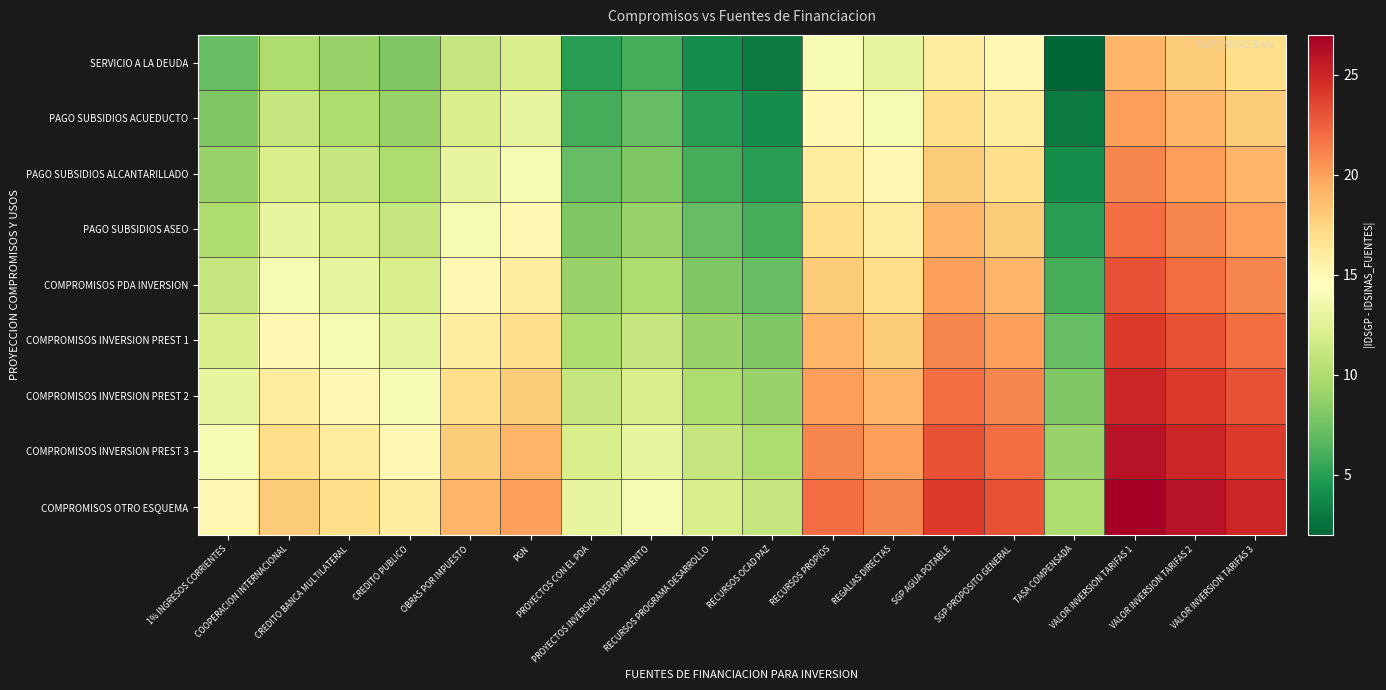

Which series has the largest total across all categories?

COMPROMISOS OTRO ESQUEMA